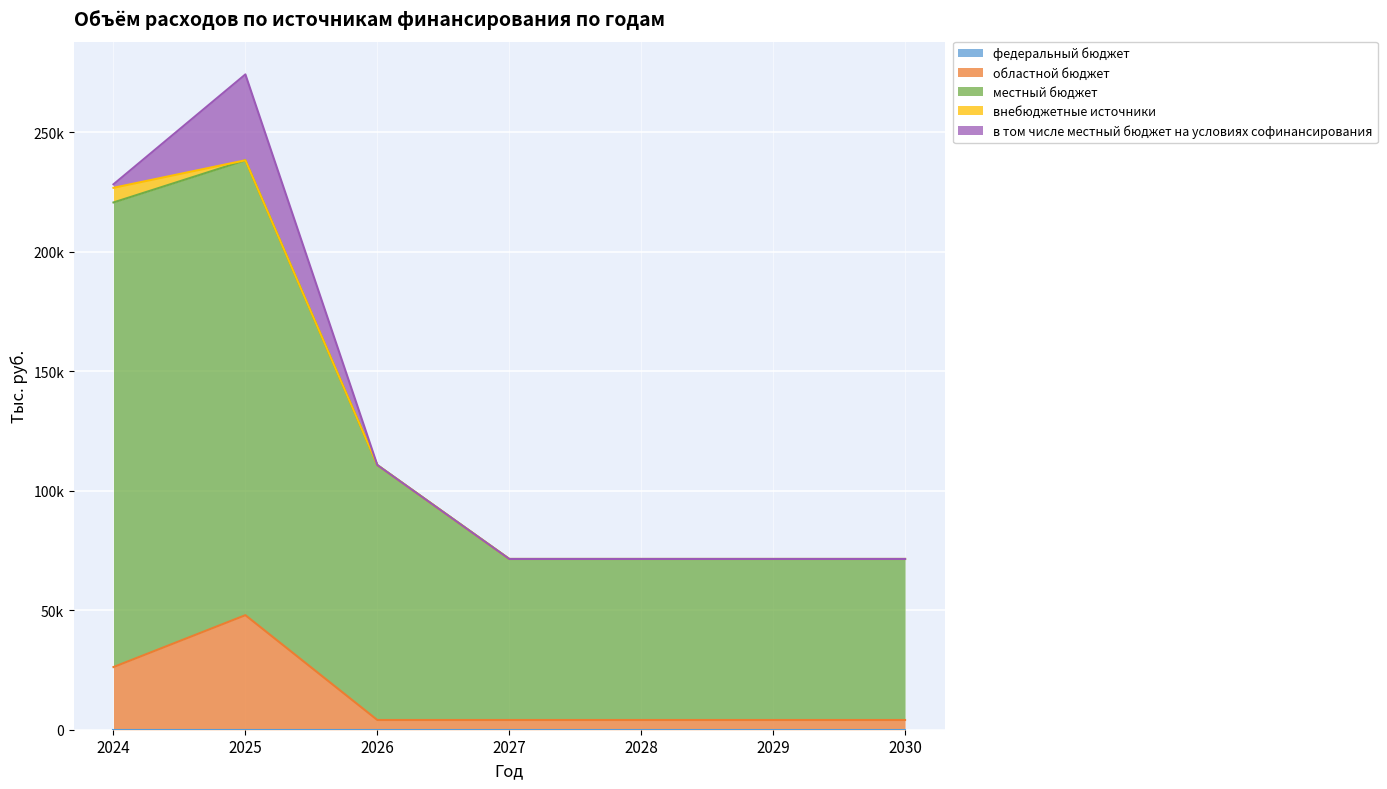

The value of внебюджетные источники at 2029 is 0.0. True or false?

True